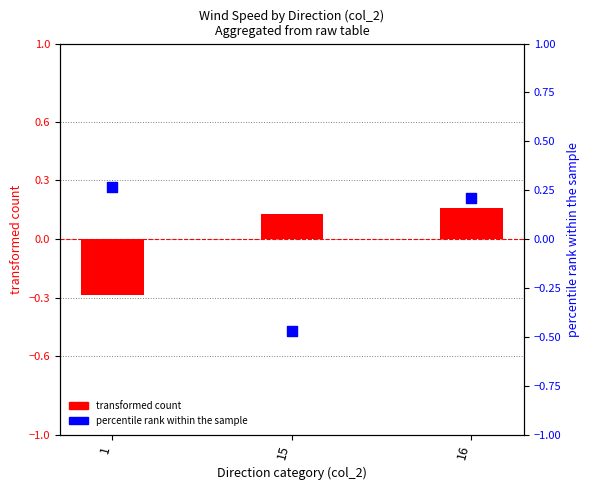

Which series has the widest spread of Y values?

percentile rank within the sample